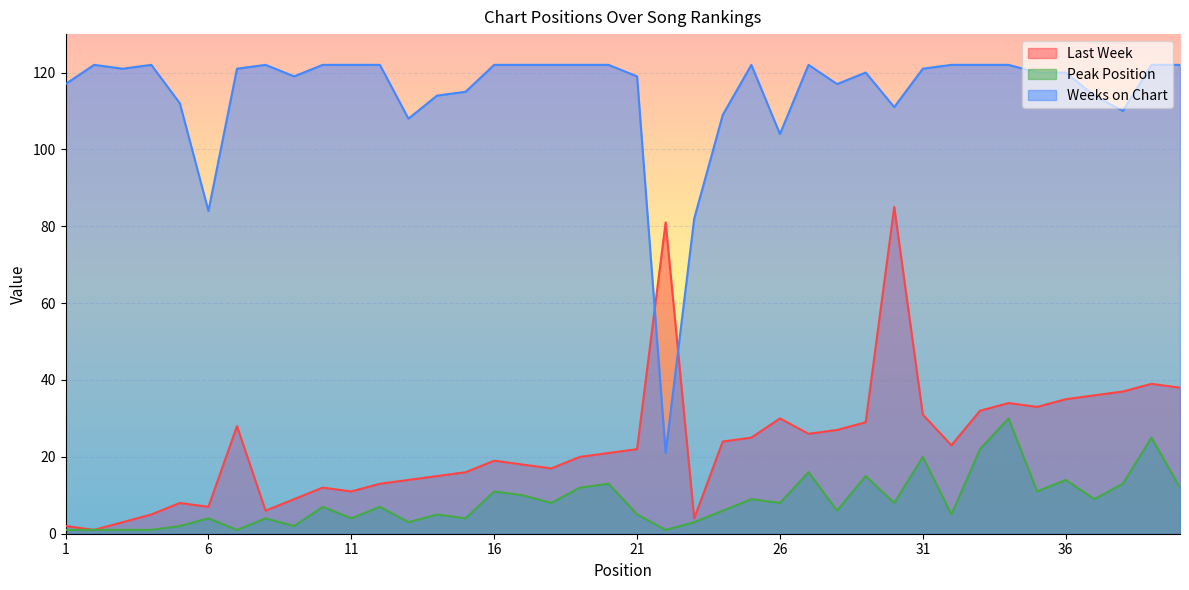

At which category is the sum across all series the highest?

30